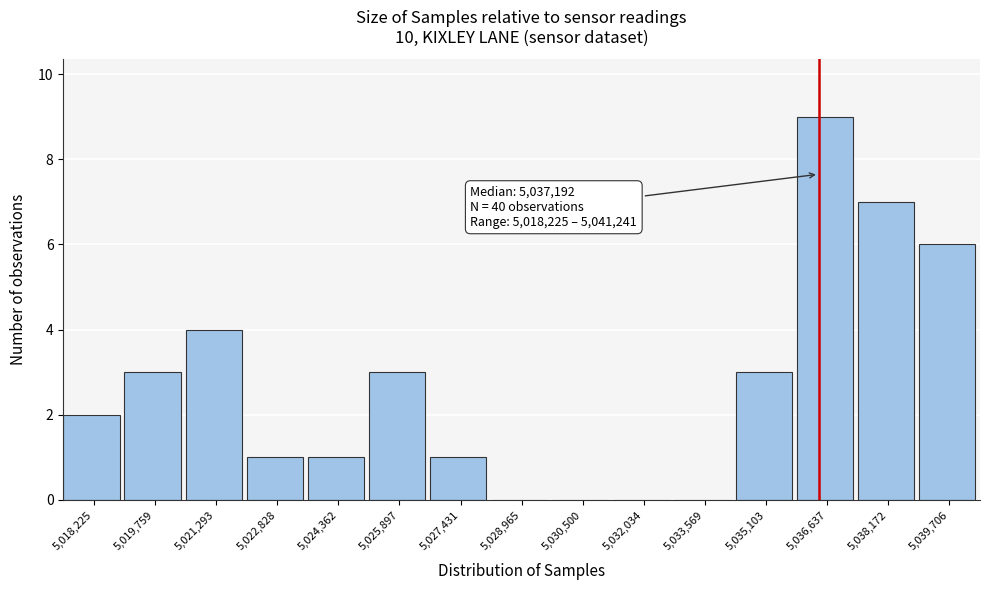

Reading right to left, transcribe all the data shown in this chart.

5,039,706=6	5,038,172=7	5,036,637=9	5,035,103=3	5,033,569=0	5,032,034=0	5,030,500=0	5,028,965=0	5,027,431=1	5,025,897=3	5,024,362=1	5,022,828=1	5,021,293=4	5,019,759=3	5,018,225=2